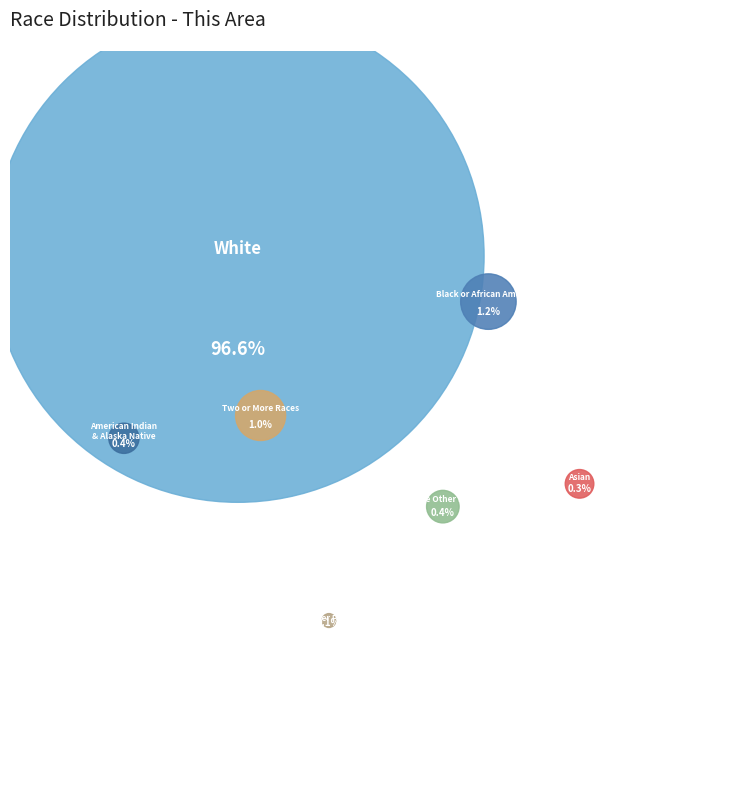

Is the sum of Asian alone and Two or More Races greater than half?

No